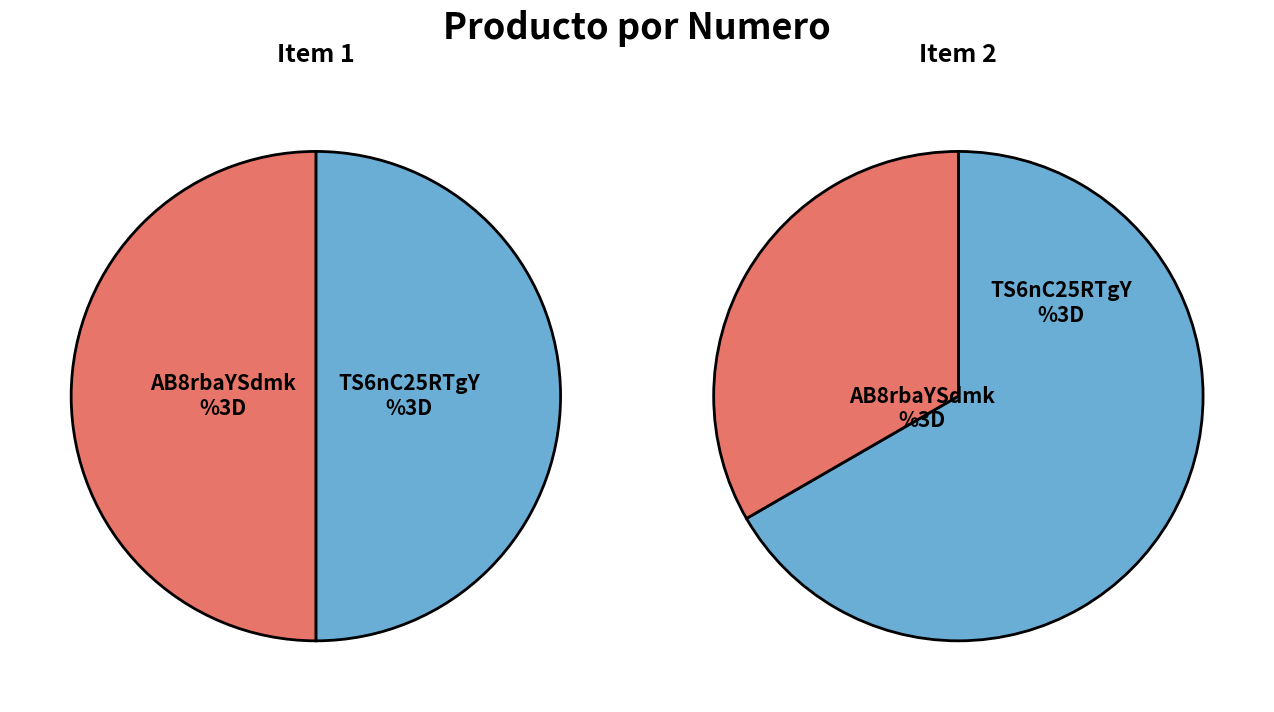

What is the change in value from AB8rbaYSdmk%3D to TS6nC25RTgY%3D?

+1